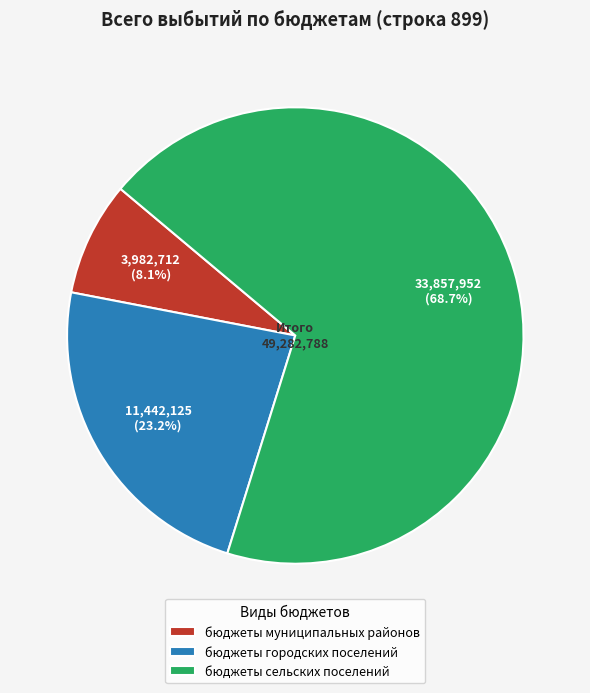

Which category accounts for the majority?

бюджеты сельских поселений